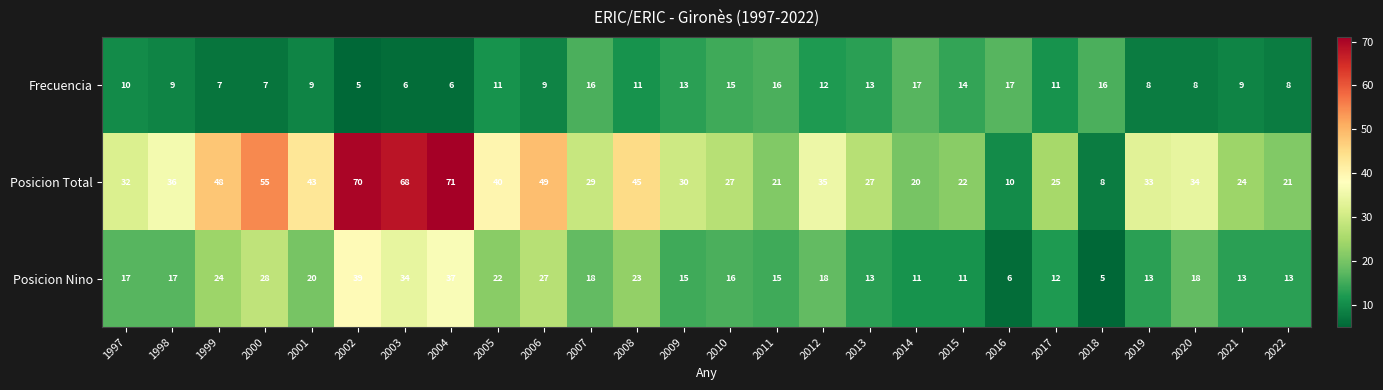

Which series has the largest range (max minus min)?

Posicion Total